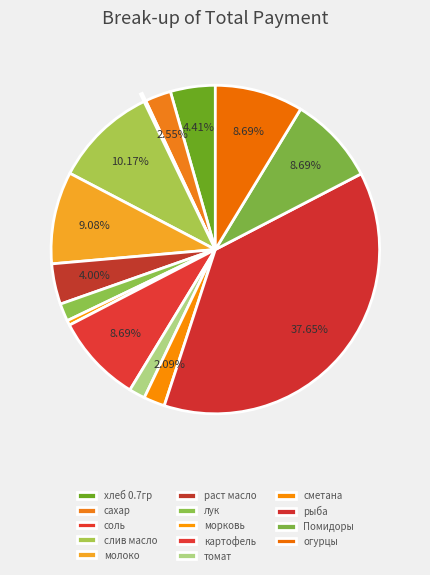

Does картофель represent more than half of the total?

No